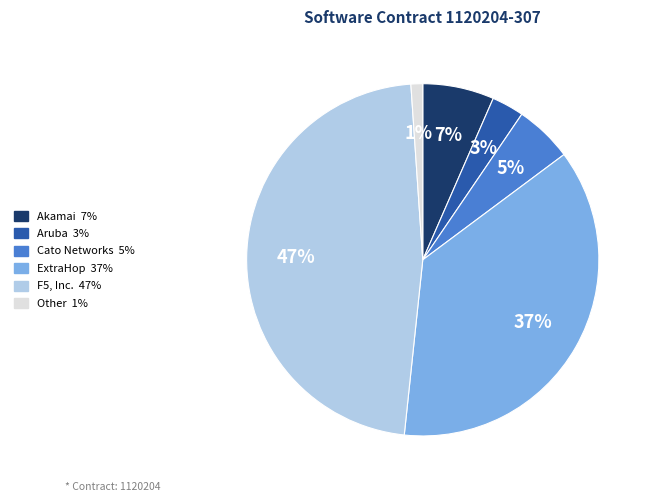

To the nearest percent, what is the difference between the largest and smallest slice percentages?

46%